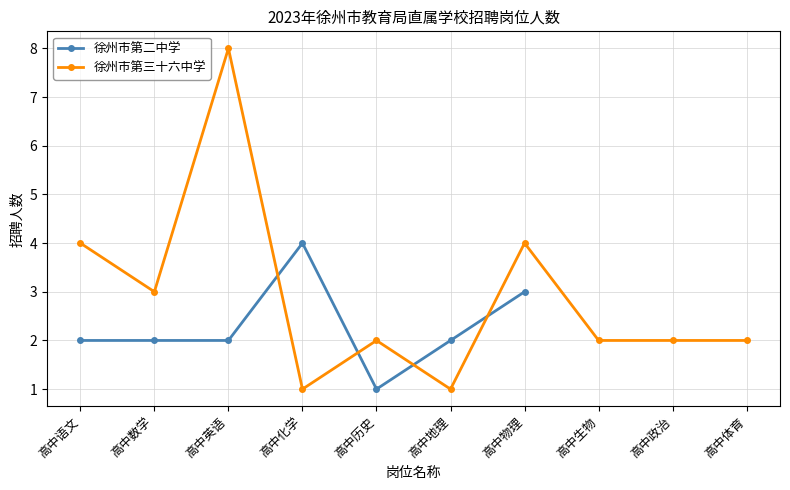

What is the maximum value for 徐州市第二中学?

4.0